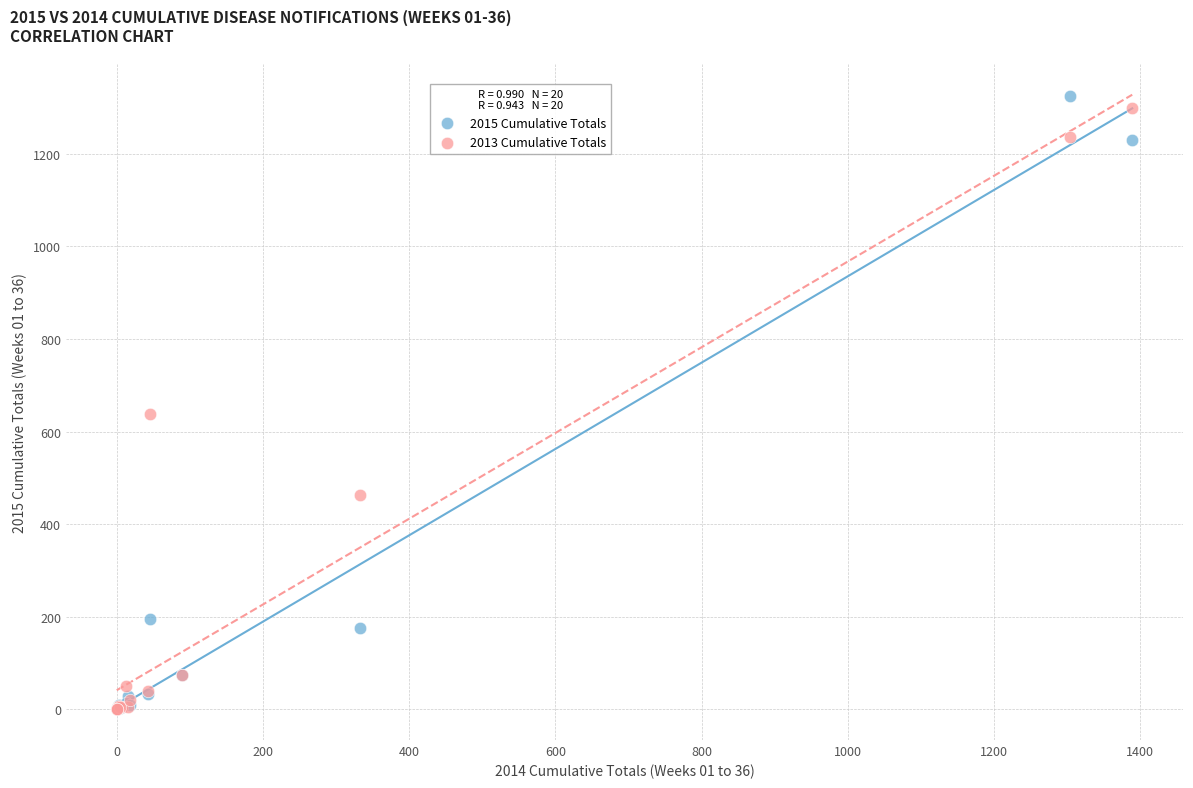

In the 2015 Cumulative Totals series, what Y value is closest to 662?

194